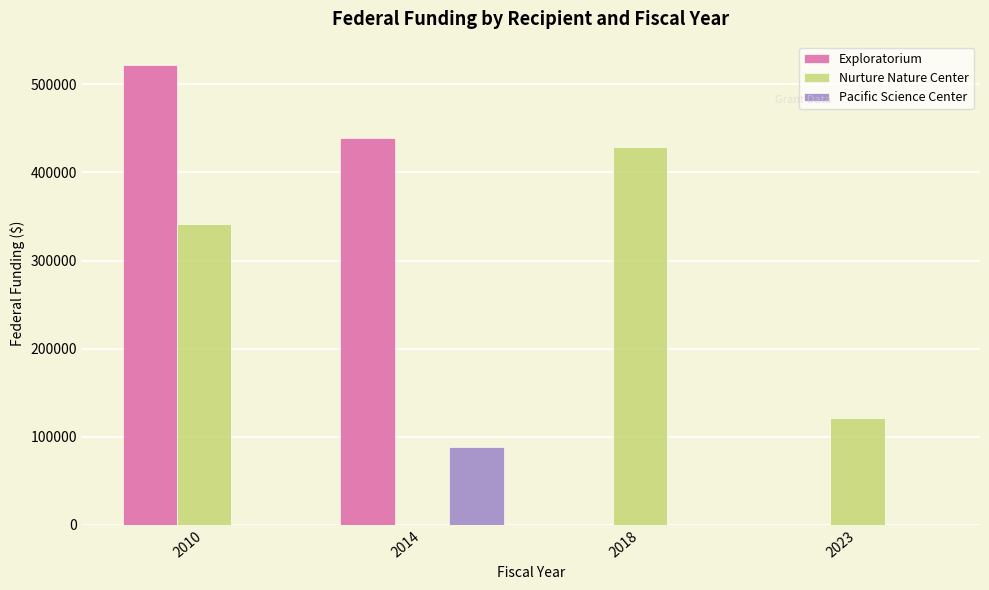

What is the total value across all series at 2023?

121060